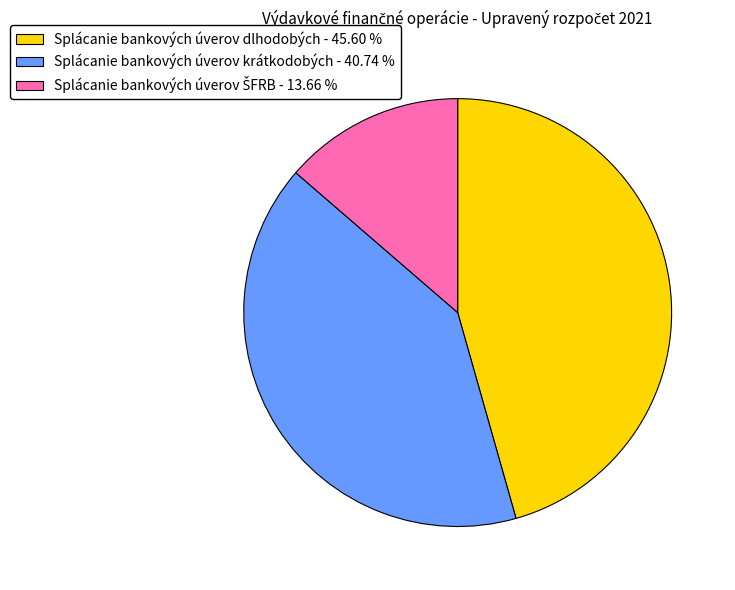

Does Splácanie bankových úverov krátkodobých - 40.74 % account for over 50% of the chart?

No